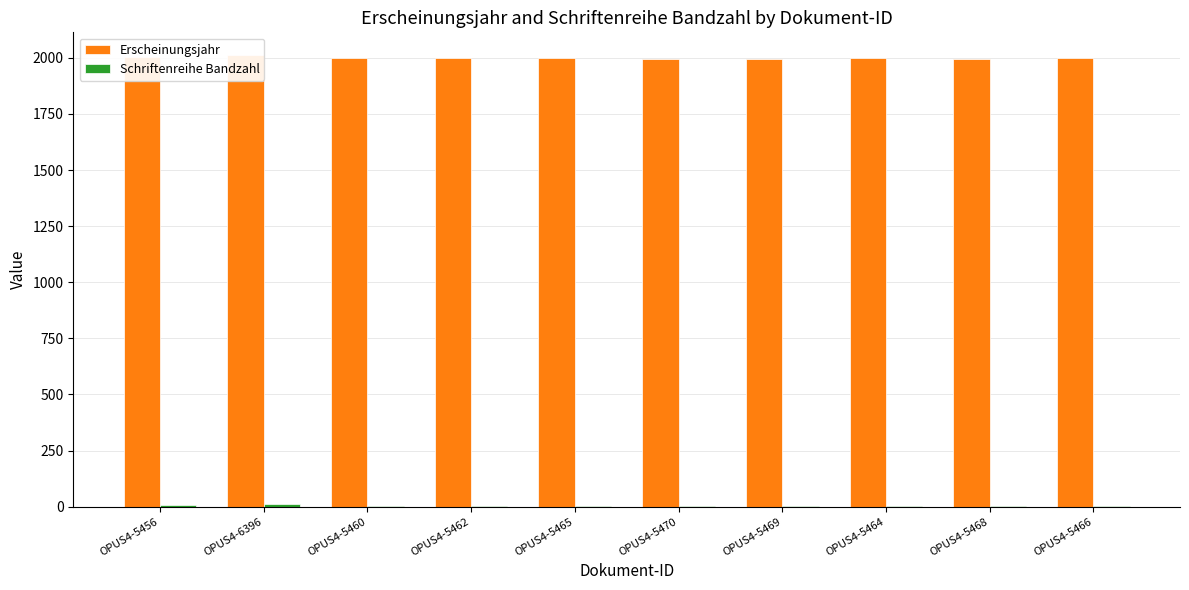

Which series has the largest total across all categories?

Erscheinungsjahr